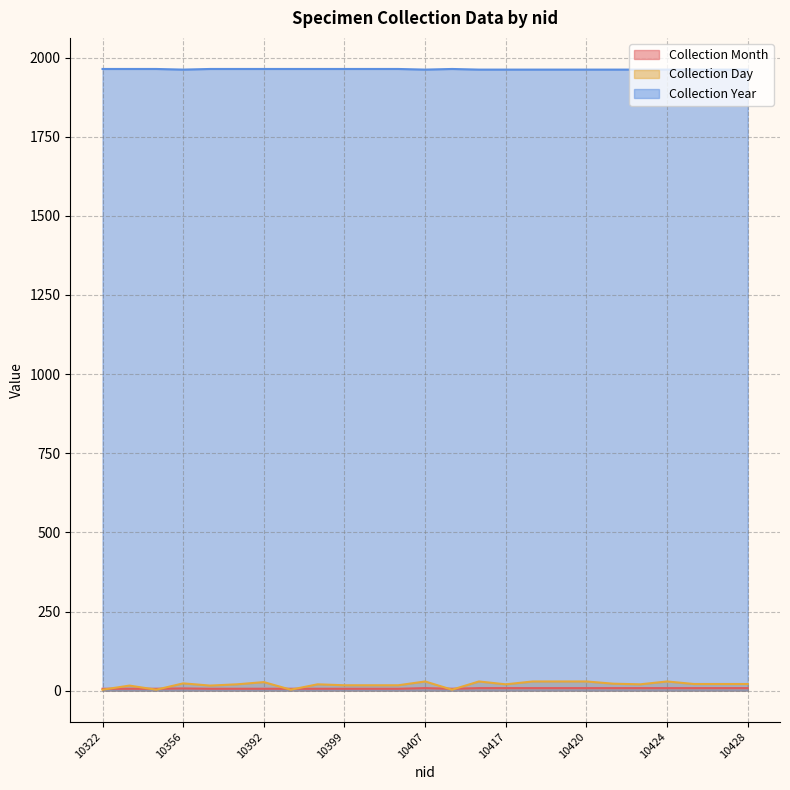

True or false: Collection Month and Collection Year intersect in this chart.

False